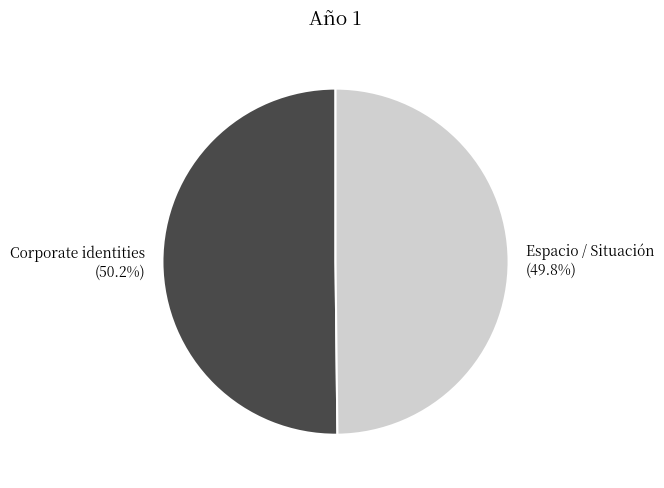

Is there a majority slice in this chart?

Yes